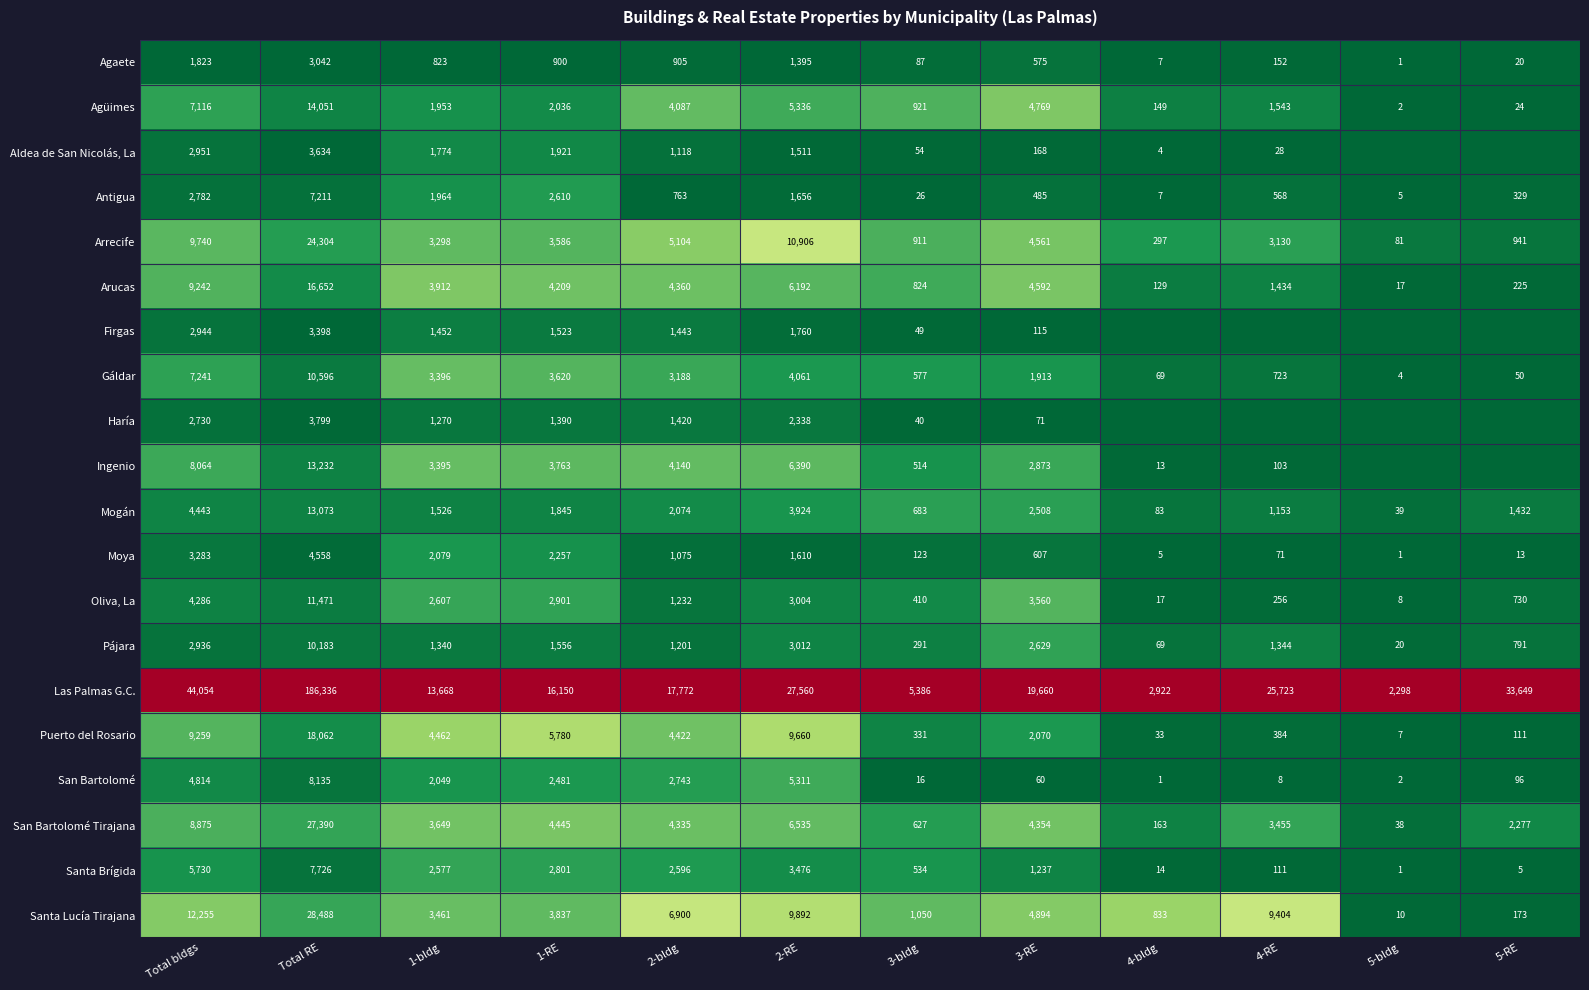

The value of Pájara at 1-bldg is 0.0. True or false?

False